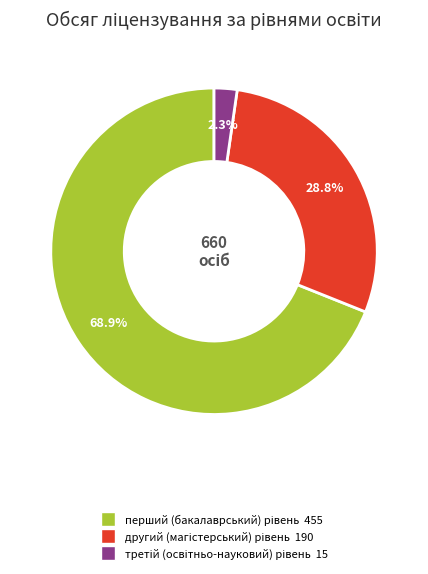

How many segments does this pie chart have?

3